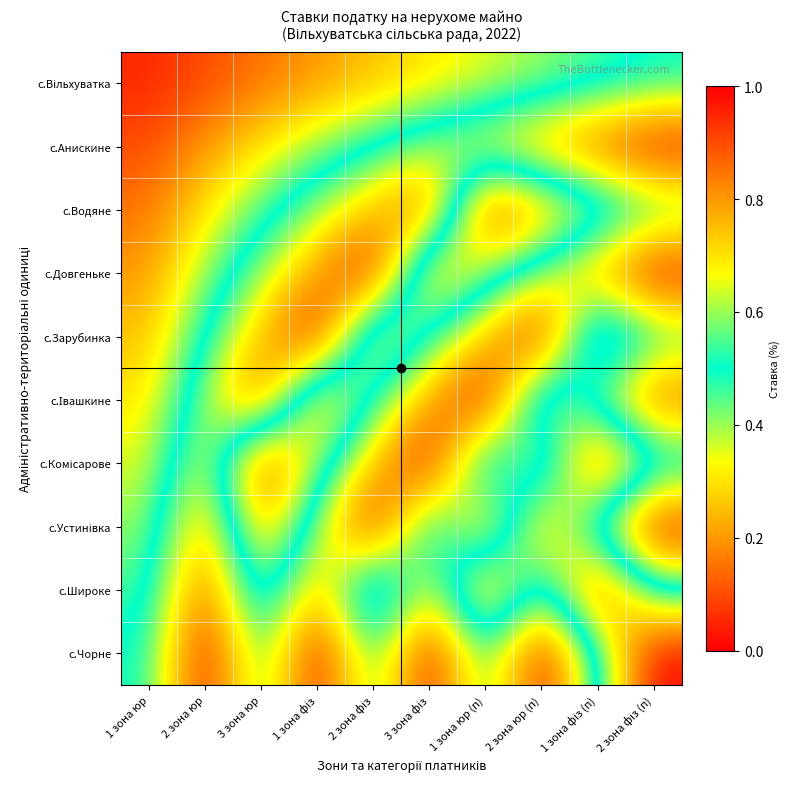

What is the total value across all series at 2 зона фіз (п)?

6.3